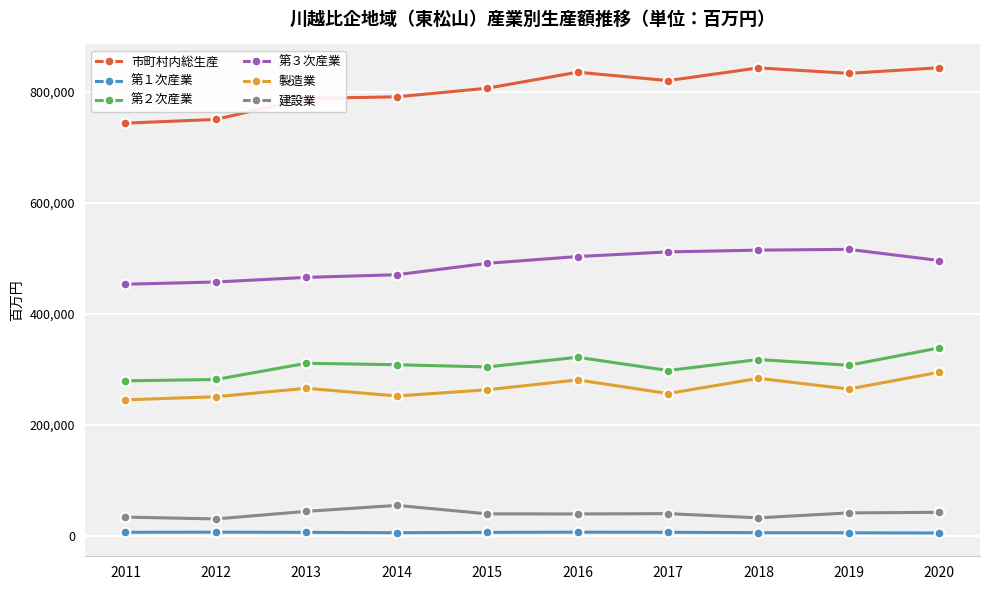

True or false: 第１次産業 and 市町村内総生産 intersect in this chart.

False